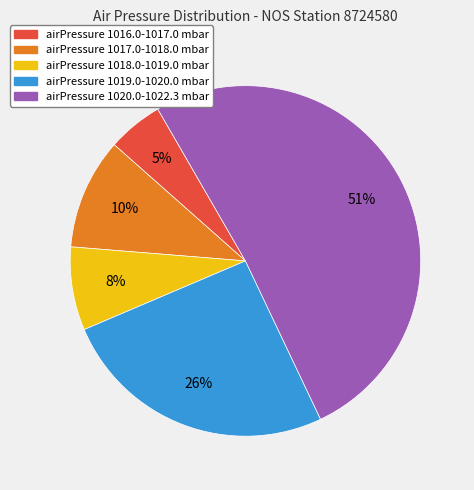

How many slices are in this pie chart?

5